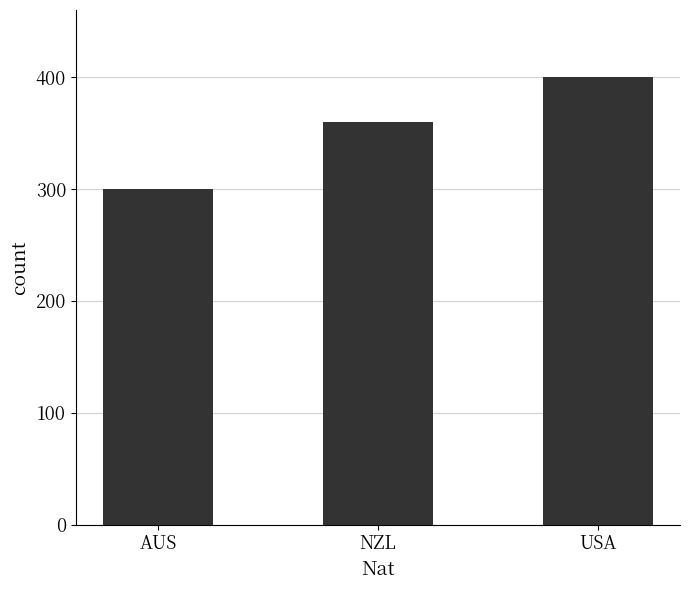

Where is the data nearest to the value 349?

NZL